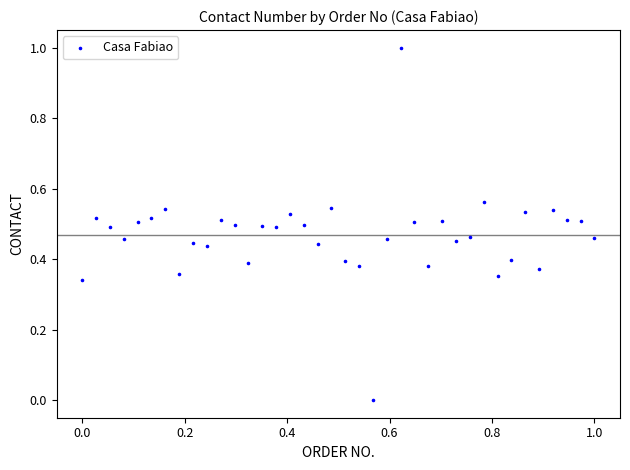

What is the range of Y values (max minus min)?

1.0